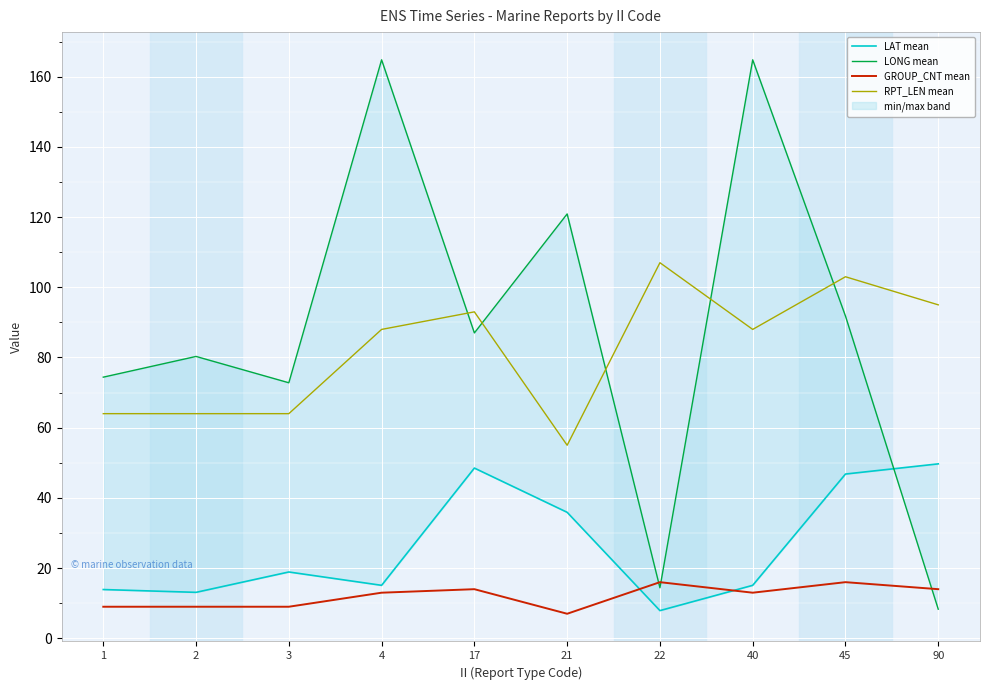

Is it true that RPT_LEN mean equals 64.0 at 3?

True